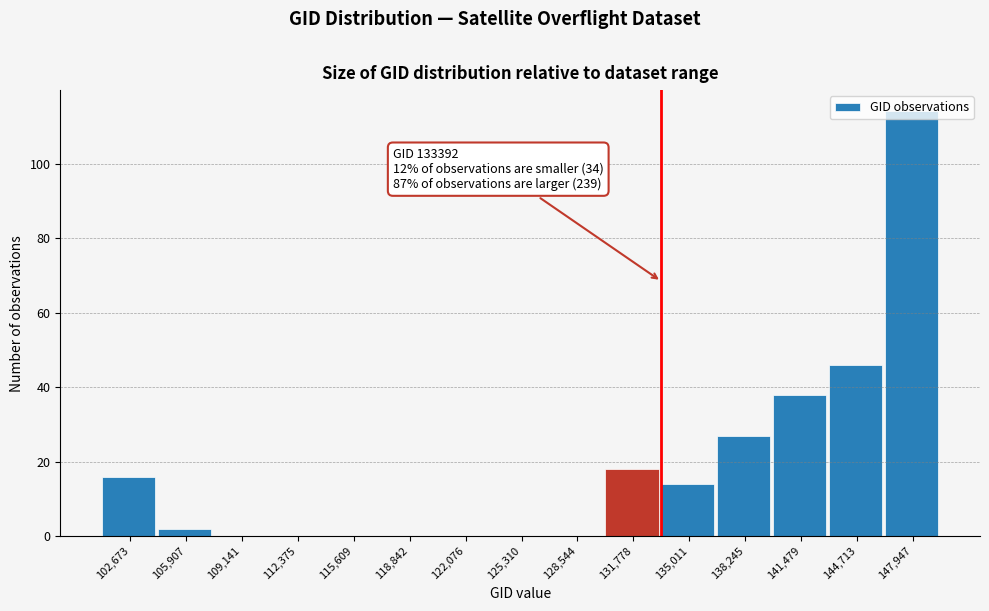

Over which range of the x-axis is the bar tallest?

146500 to 149500